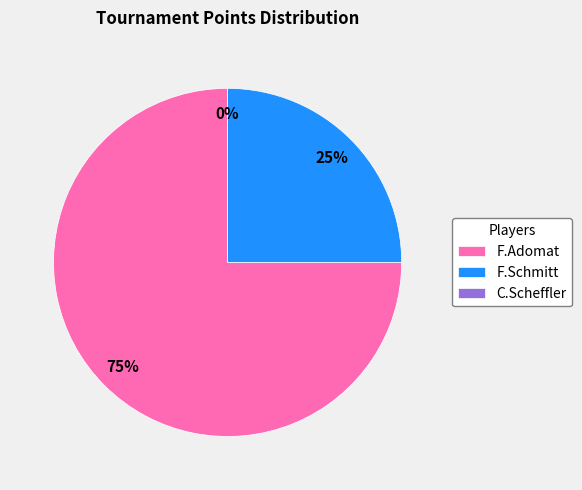

Combined, what portion of the pie is F.Schmitt and F.Adomat?

100.0%